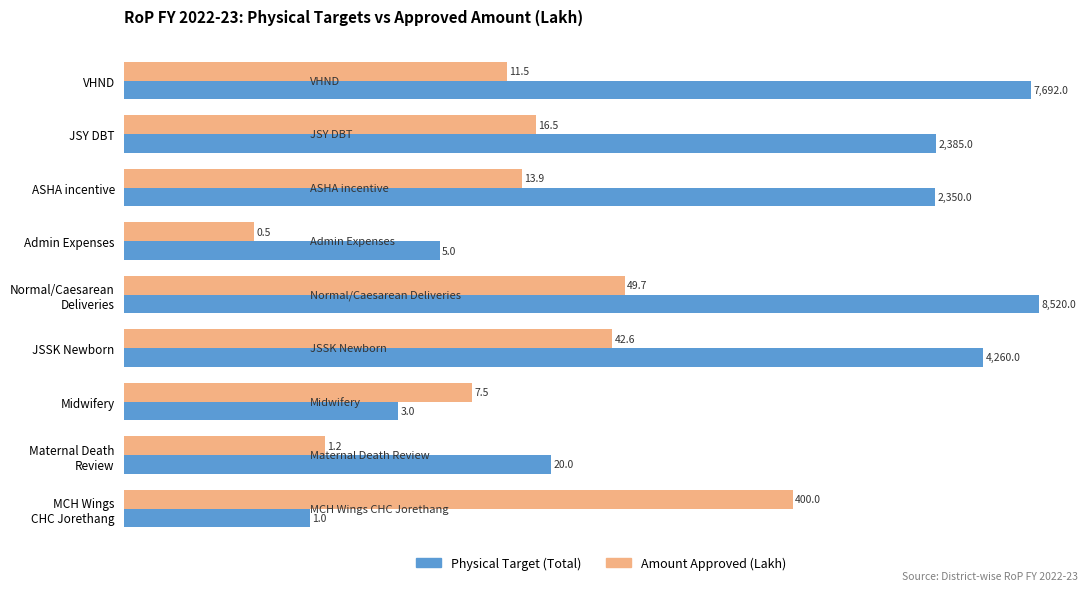

The With Mortgage series shows 2.6 at Midwifery. True or false?

False